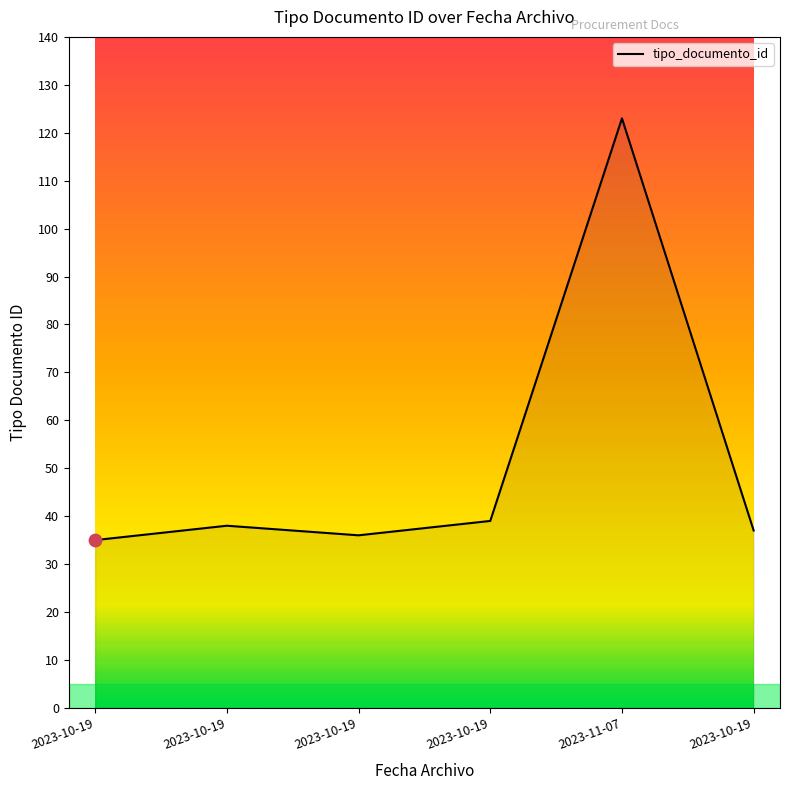

What is the change in value from 2023-10-19 to 2023-11-07?

+88